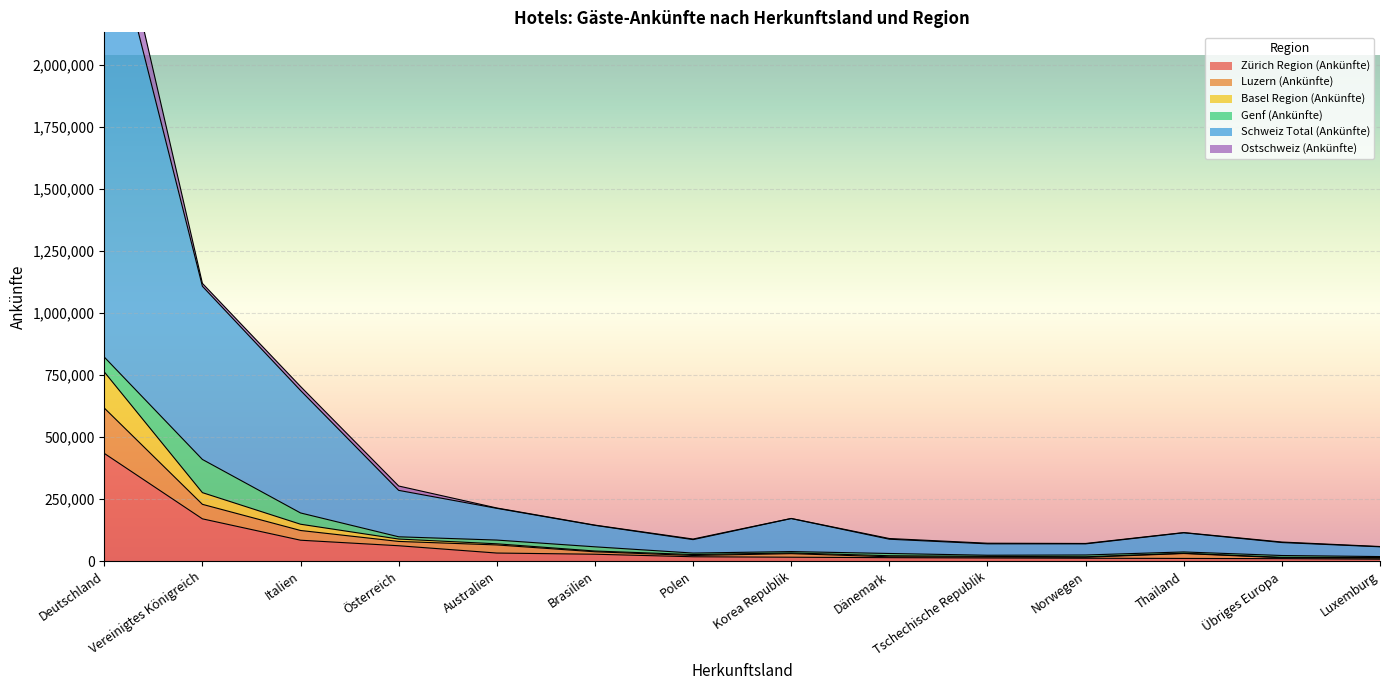

Where is Zürich Region (Ankünfte) nearest to the value 221191?

Vereinigtes Königreich